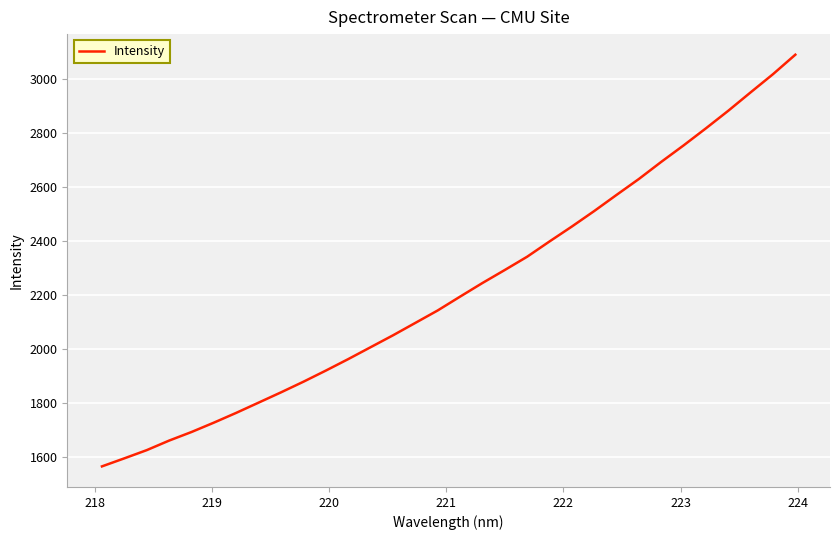

What is the greatest value displayed?

3091.6